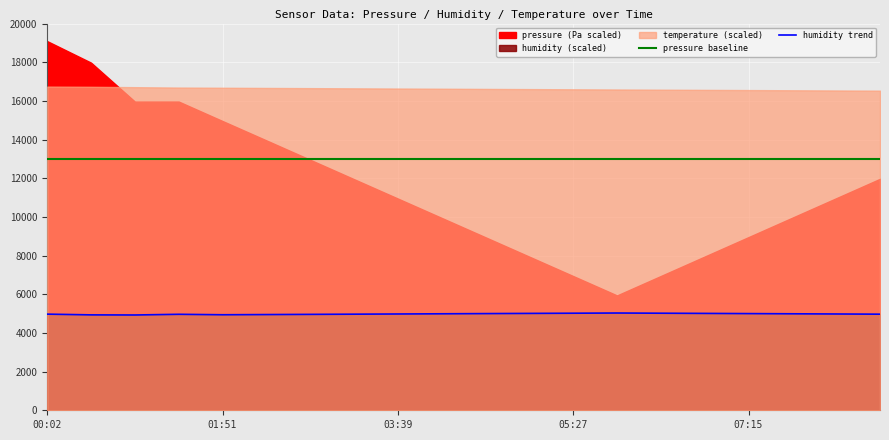

How many lines are shown in the chart?

2